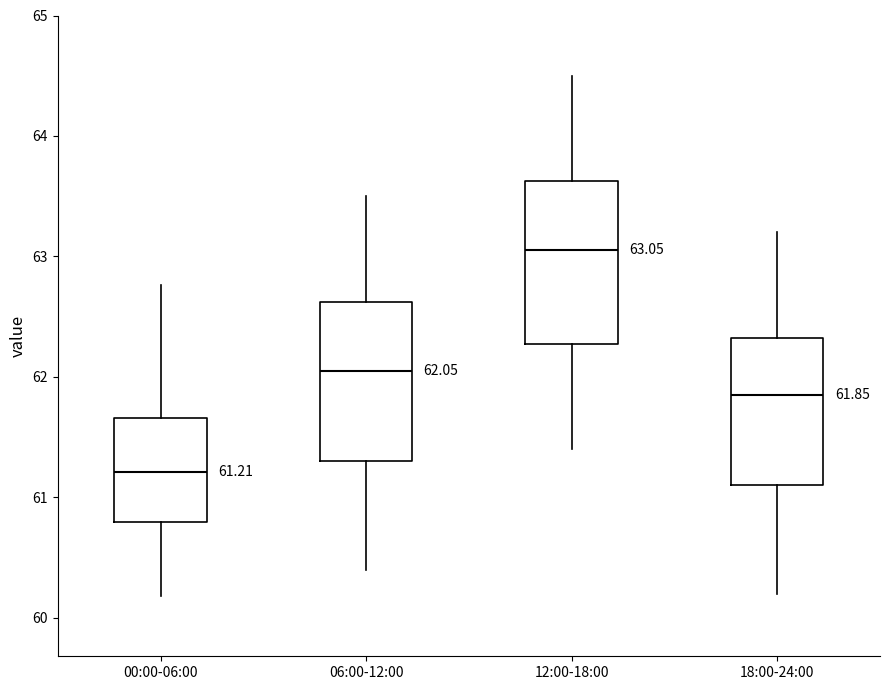

Which box's median line is the highest?

12:00-18:00